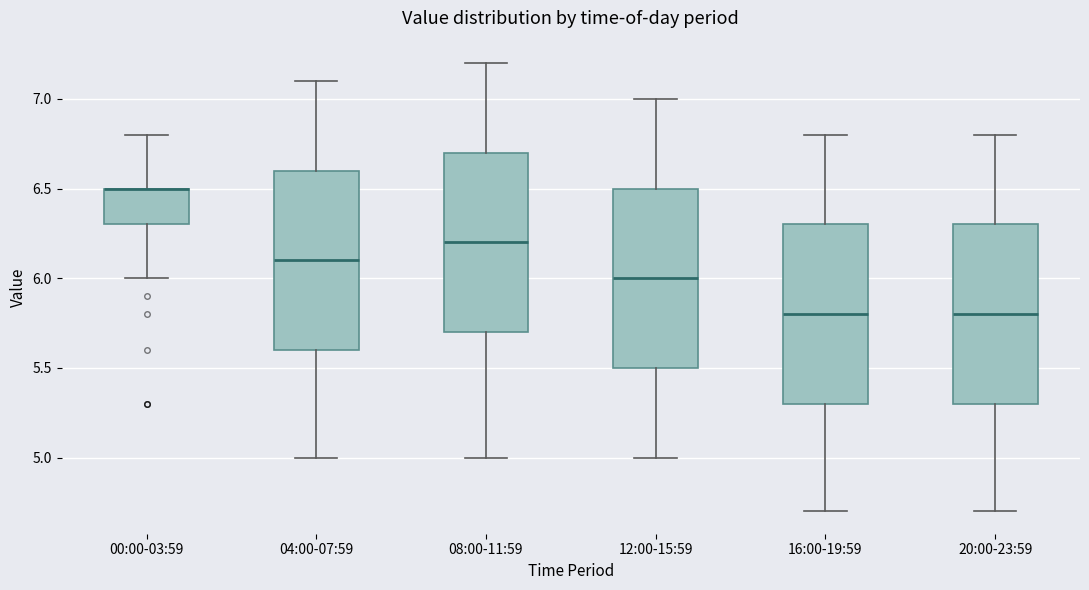

Reading left to right, read every box against the y-axis: the position of its median line, the range the box covers, and the ends of its whiskers. The values are not printed on the chart, so give them approximately, as read against the axis.

00:00-03:59: median 6.5 (drawn on the box's upper edge), box 6.3 to 6.5, whiskers 6.0 to 6.8
04:00-07:59: median 6.1, box 5.6 to 6.6, whiskers 5.0 to 7.1
08:00-11:59: median 6.2, box 5.7 to 6.7, whiskers 5.0 to 7.2
12:00-15:59: median 6.0, box 5.5 to 6.5, whiskers 5.0 to 7.0
16:00-19:59: median 5.8, box 5.3 to 6.3, whiskers 4.7 to 6.8
20:00-23:59: median 5.8, box 5.3 to 6.3, whiskers 4.7 to 6.8